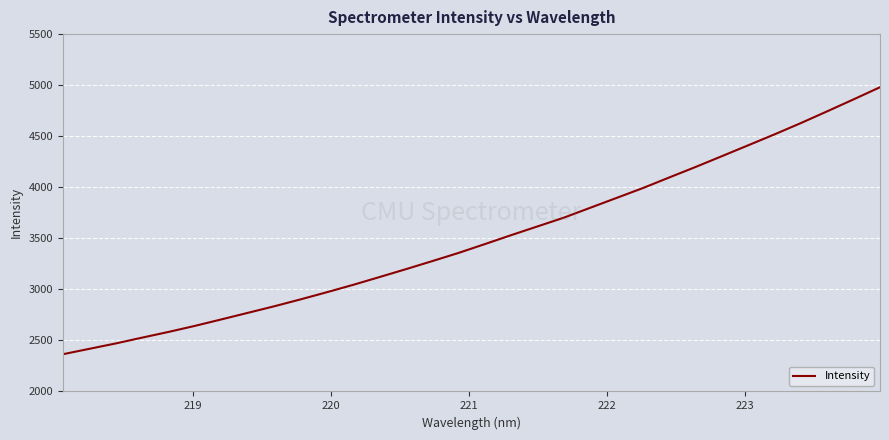

What is the maximum value shown in the chart?

4979.7